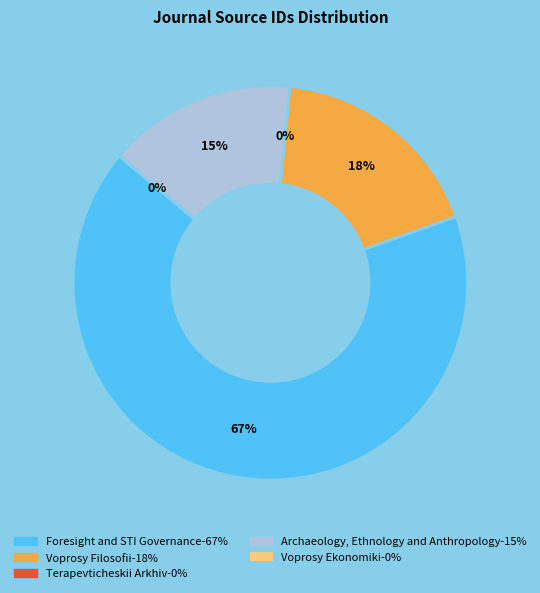

Is it true that Voprosy Filosofii is 30% of the pie?

False